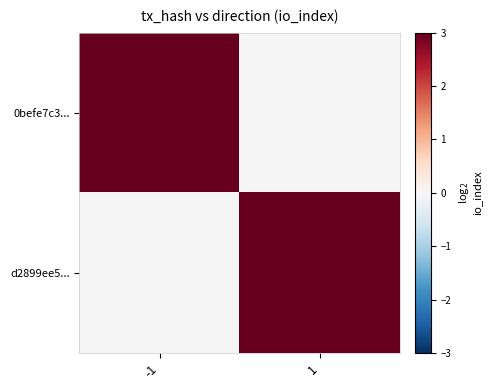

What is the greatest value displayed?

4.8